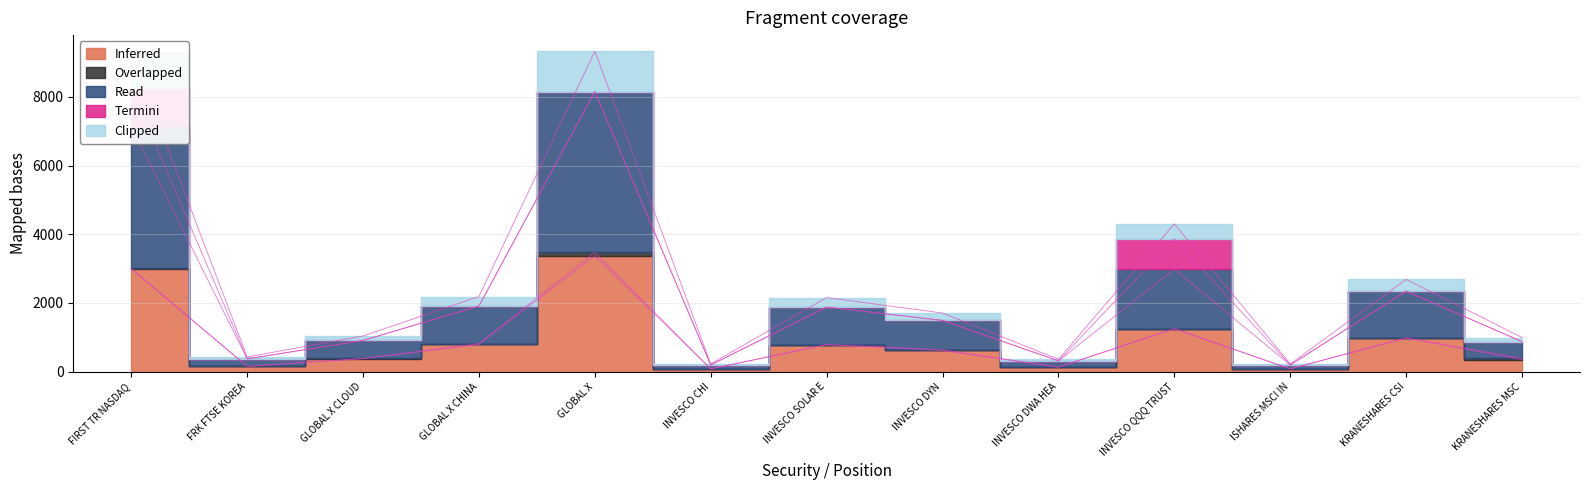

Does the chart have visible grid lines?

Yes